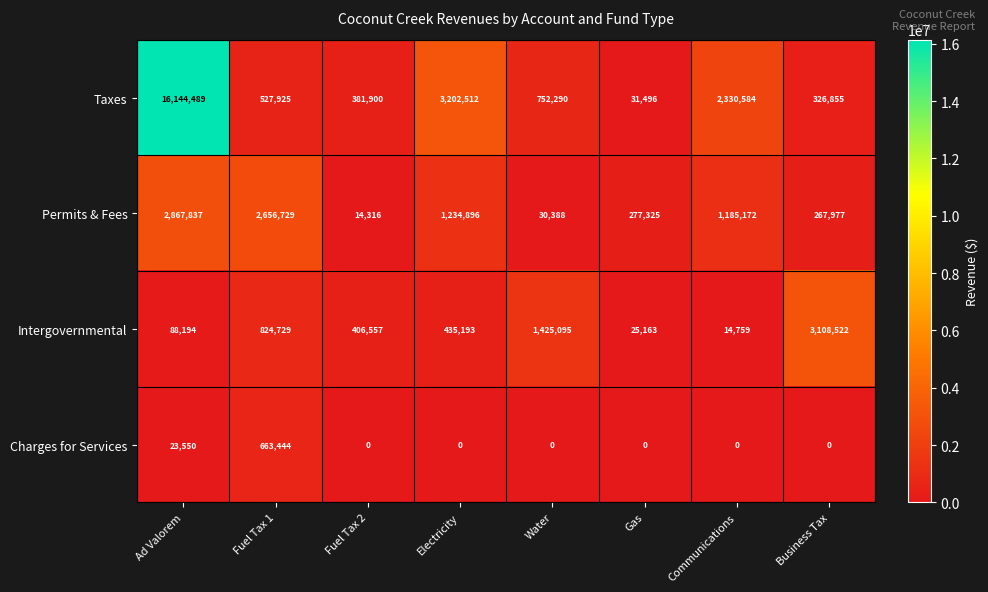

How many data points does each series have?

8